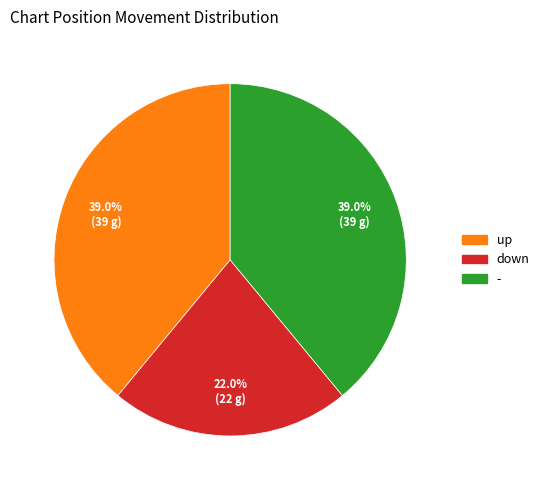

To the nearest percent, what is the combined percentage of - and up?

78%